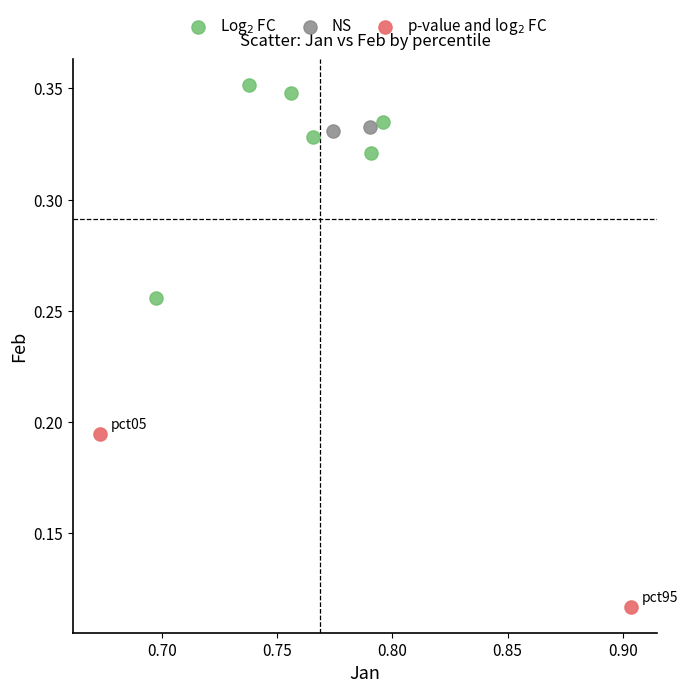

Which series has the largest Y range (max minus min)?

Log$_2$ FC